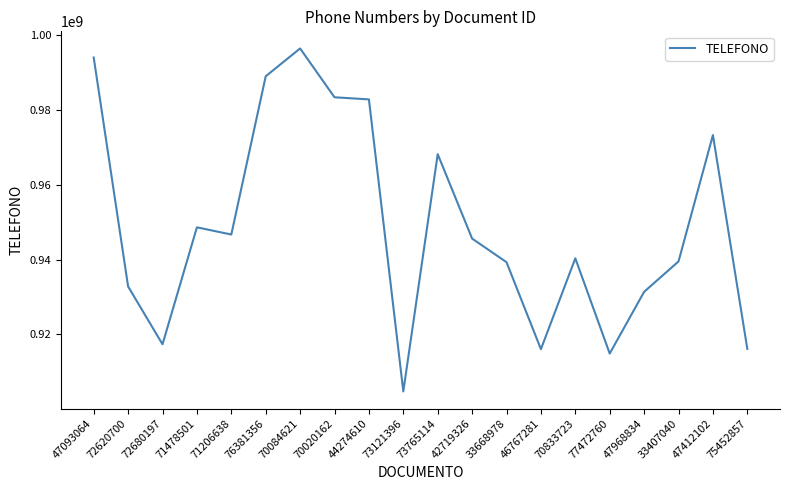

Between 72680197 and 44274610, which is larger?

44274610